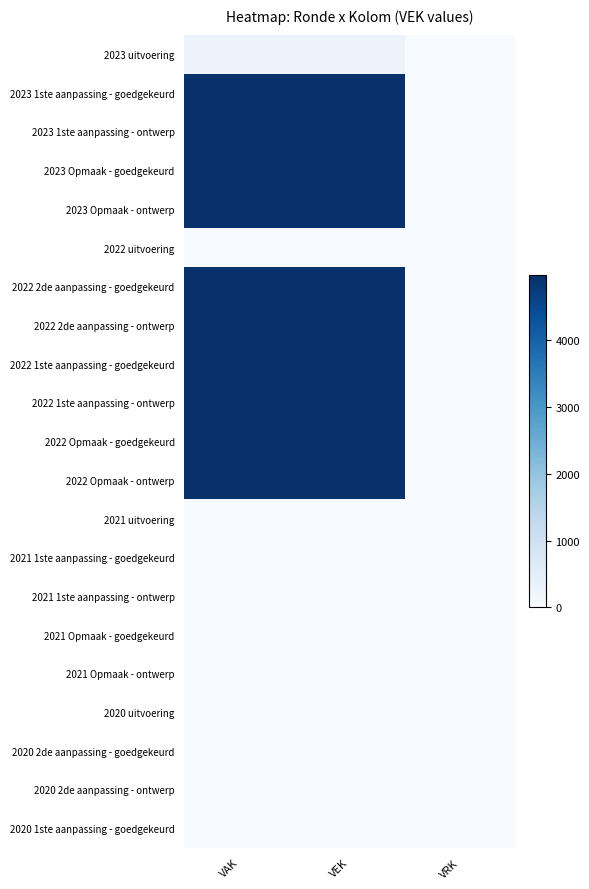

Which has a higher value, VAK or VEK?

VAK